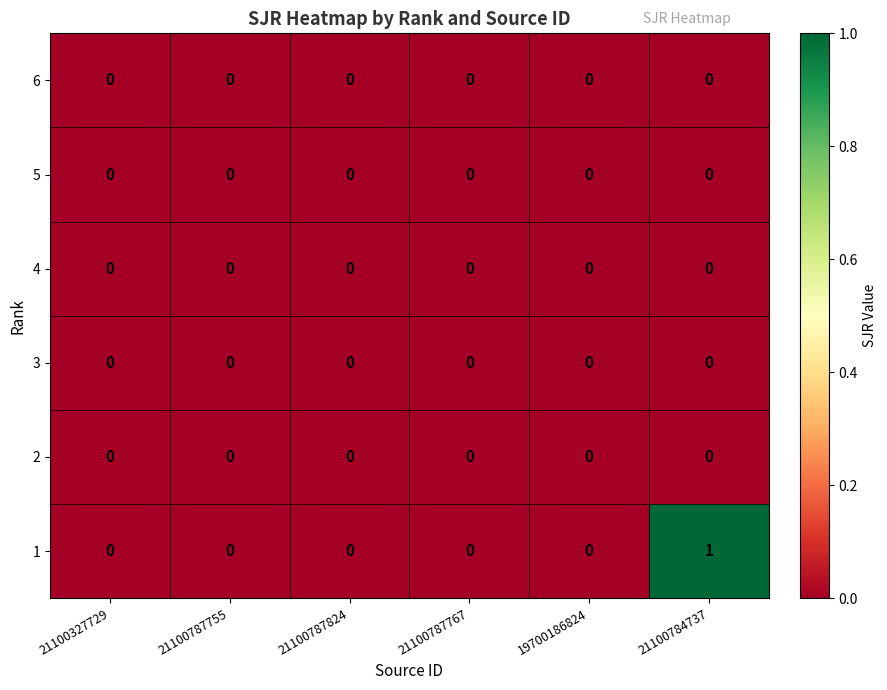

At which category is the sum across all series the highest?

21100784737